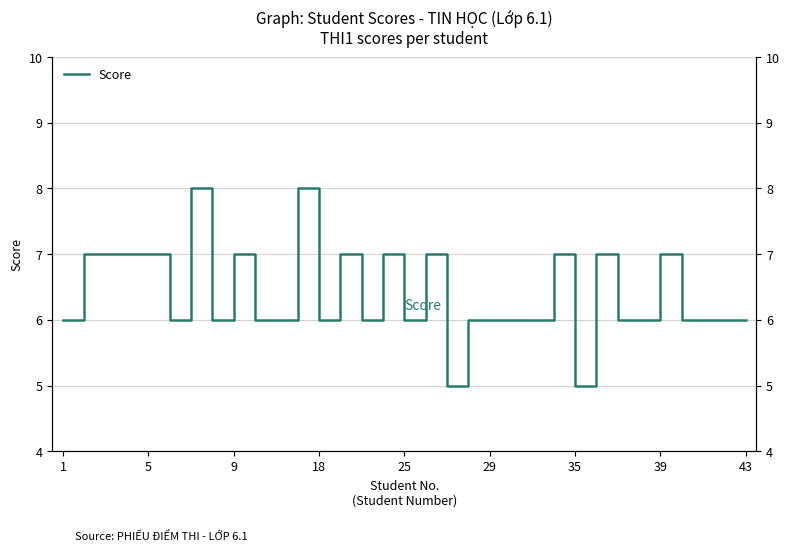

True or false: there are more than 2 points higher than both neighbors.

True